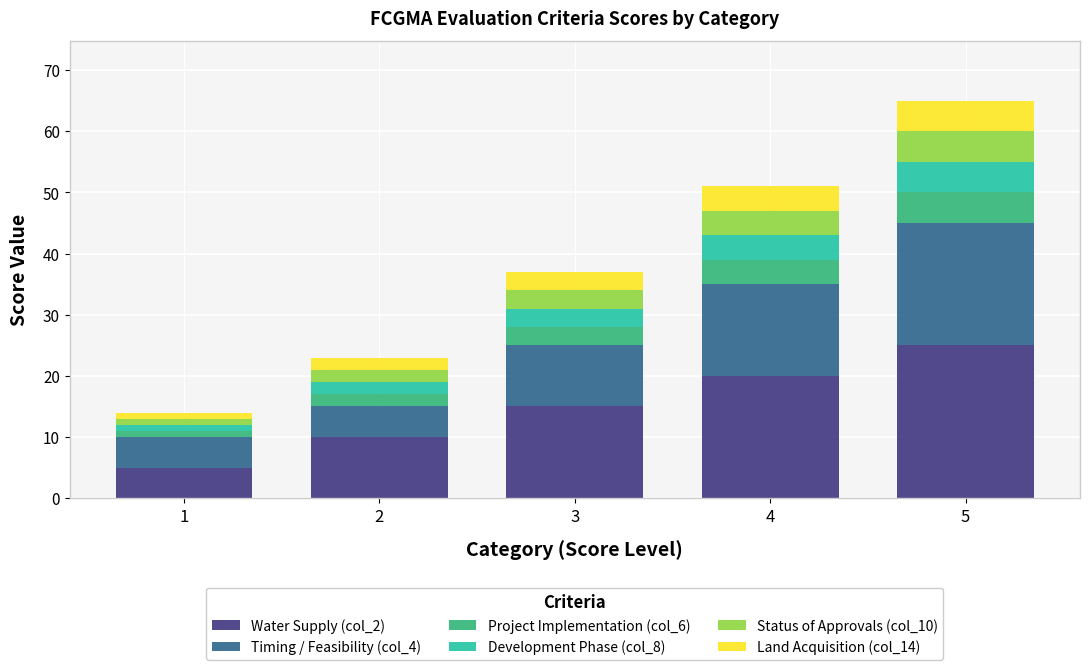

Reading right to left, transcribe the values for Water Supply (col_2).

25	20	15	10	5